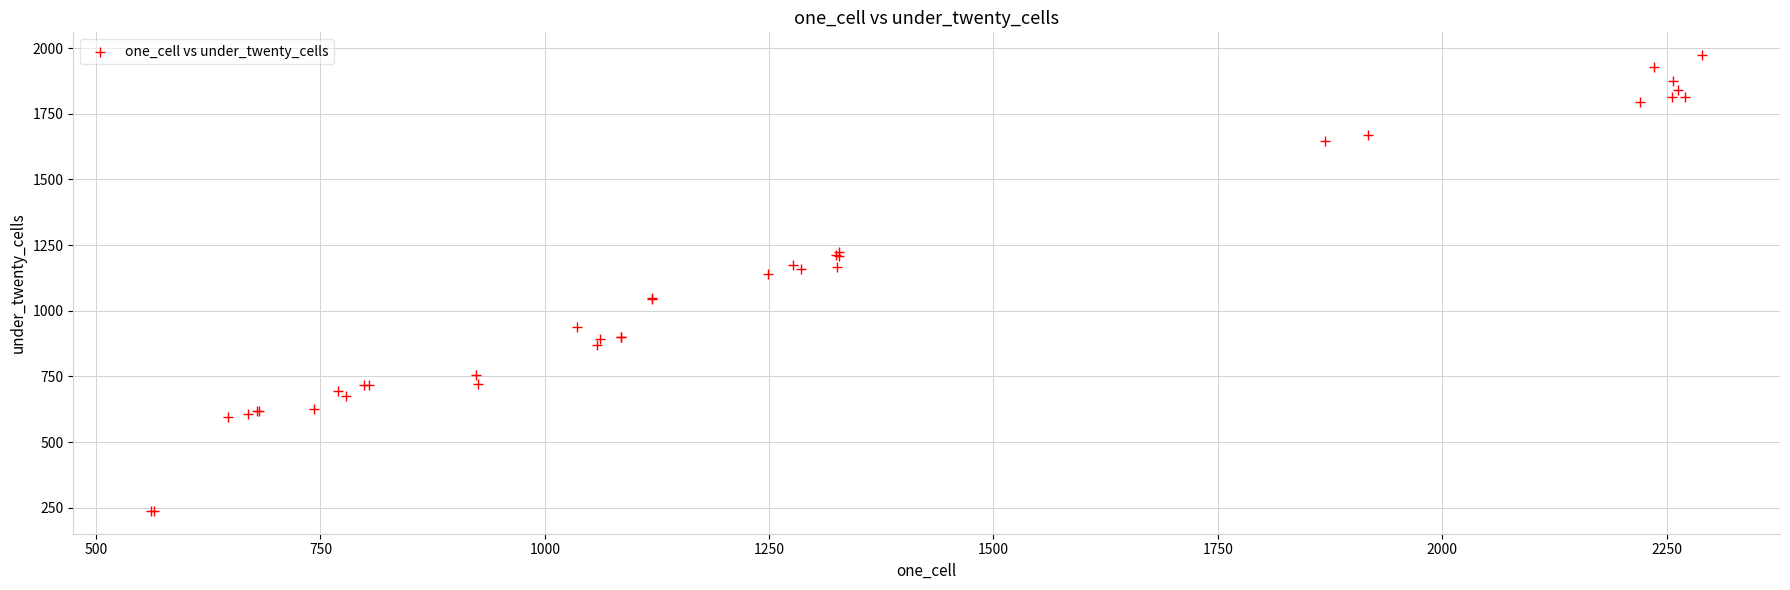

What Y value in the scatter plot is closest to 1105?

1138